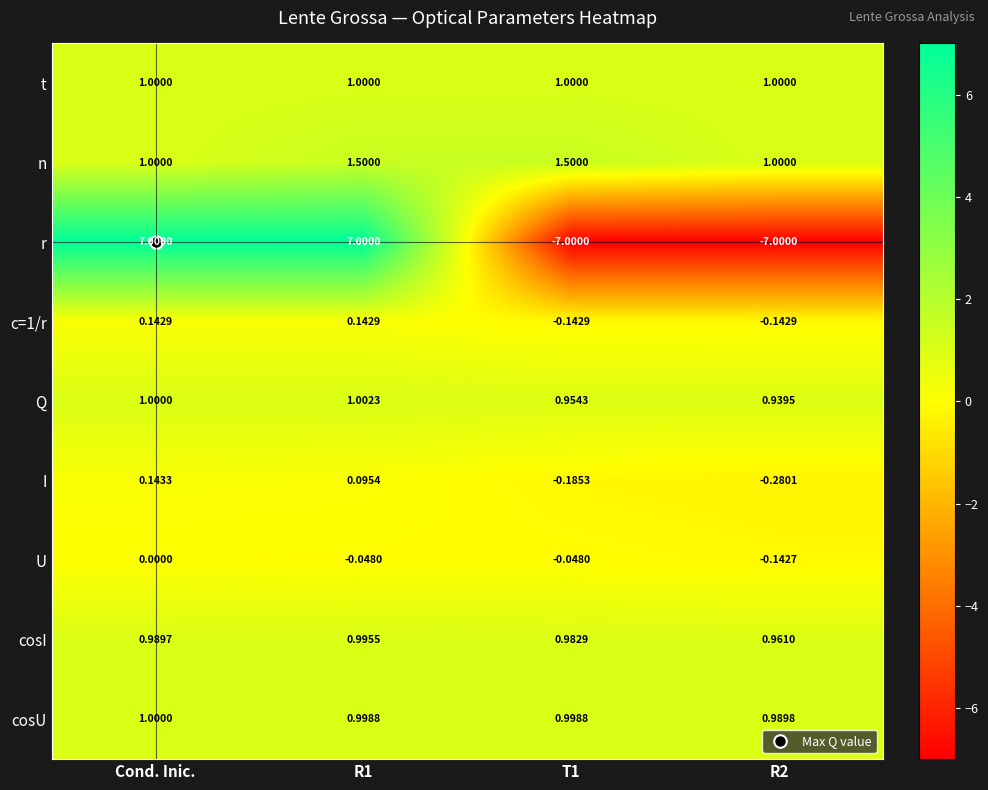

Is the value of r at R2 greater than the value of cosI at Cond. Inic.?

No